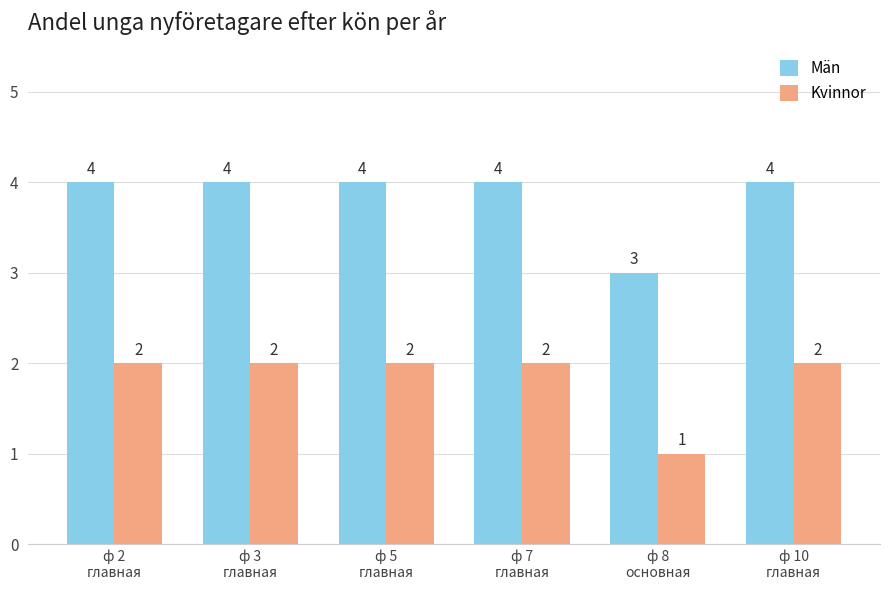

What is the difference between the highest and lowest values at ф 7
главная?

2